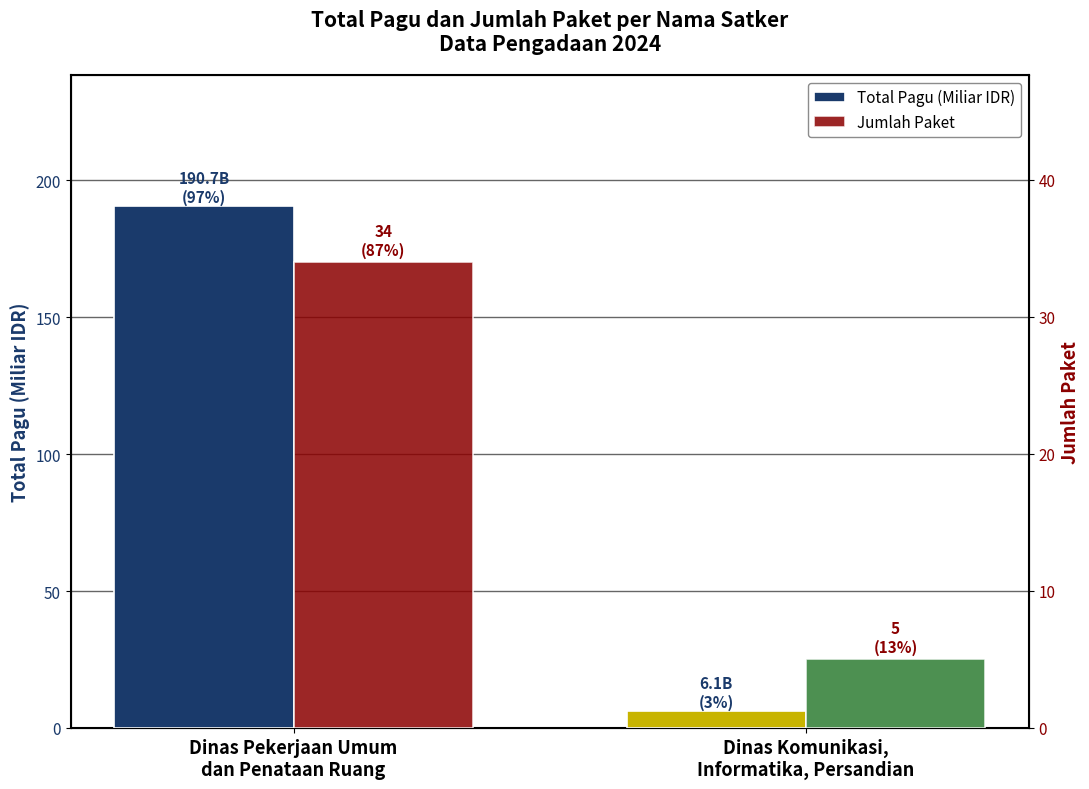

How many categories are shown in the chart?

2